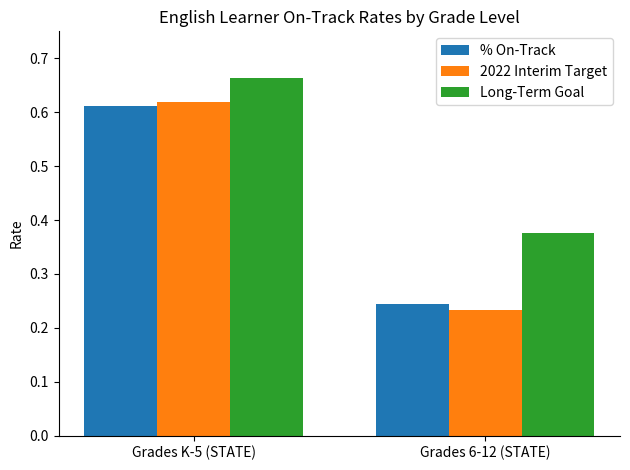

What position from the right is Grades 6-12 (STATE)?

1